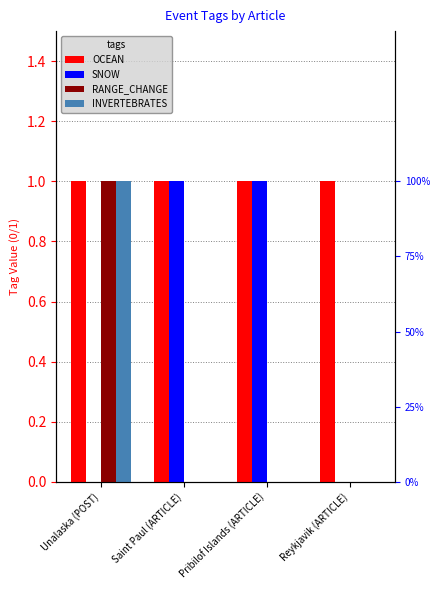

Is it true that SNOW equals -1 at Reykjavik (ARTICLE)?

False